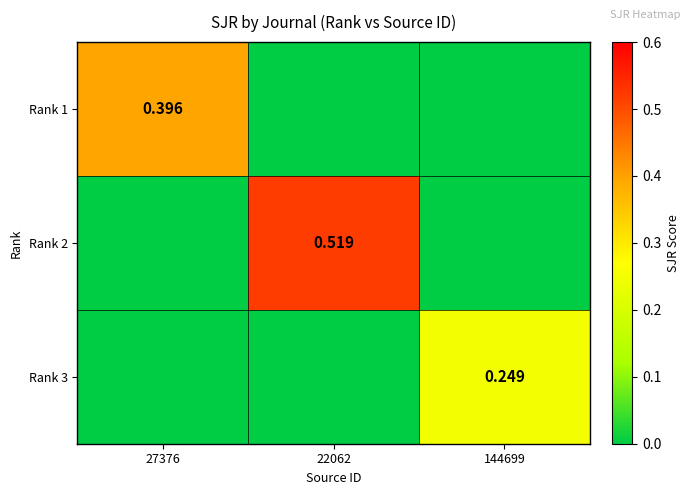

List the series in order of their peak value, lowest first.

Rank 3, Rank 1, Rank 2